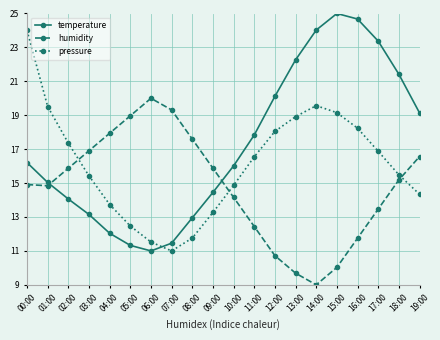

What is the difference between the highest and lowest values at 17:00?

9.9